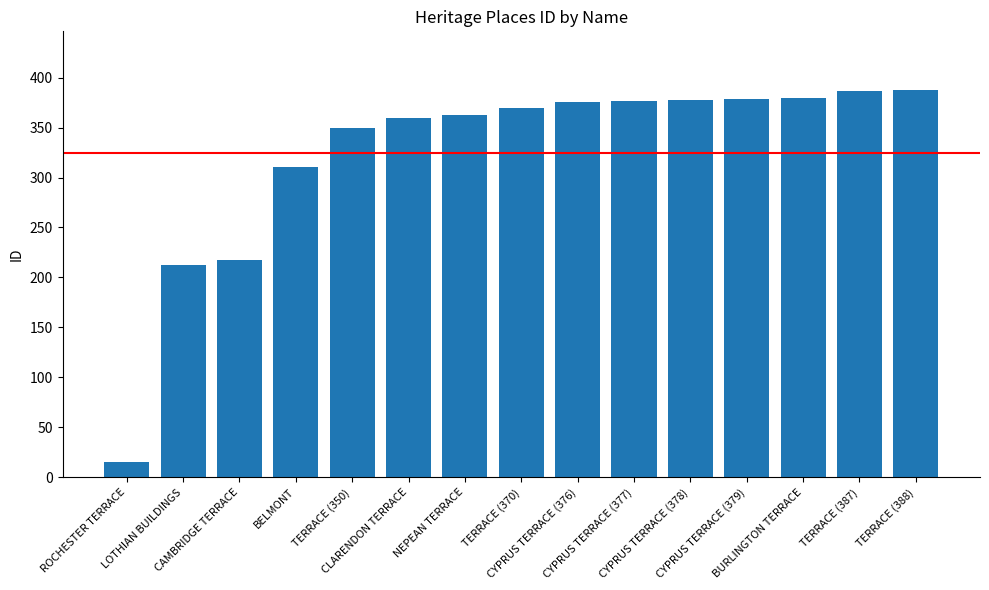

Does the chart contain any negative values?

No